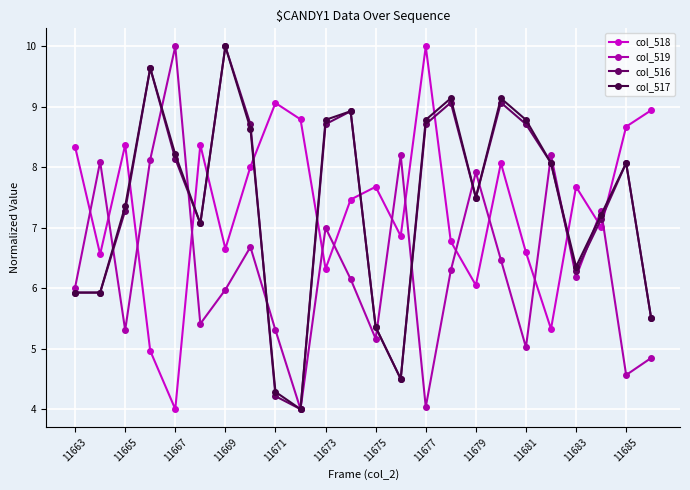

How many times do col_518 and col_519 cross each other?

14